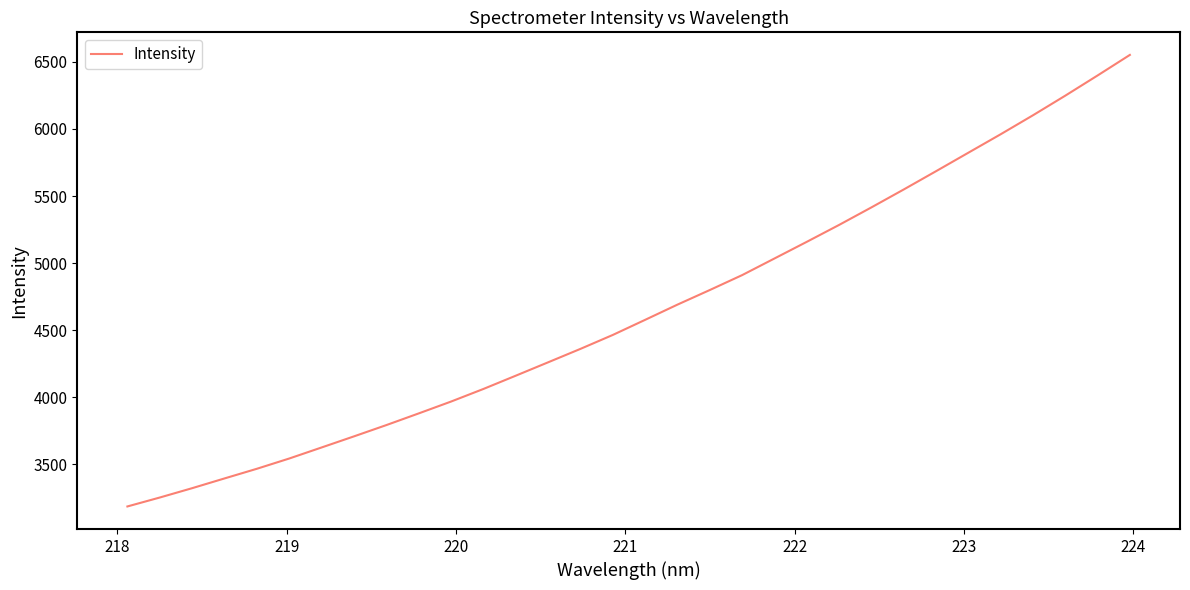

What is the smallest value displayed?

3185.4